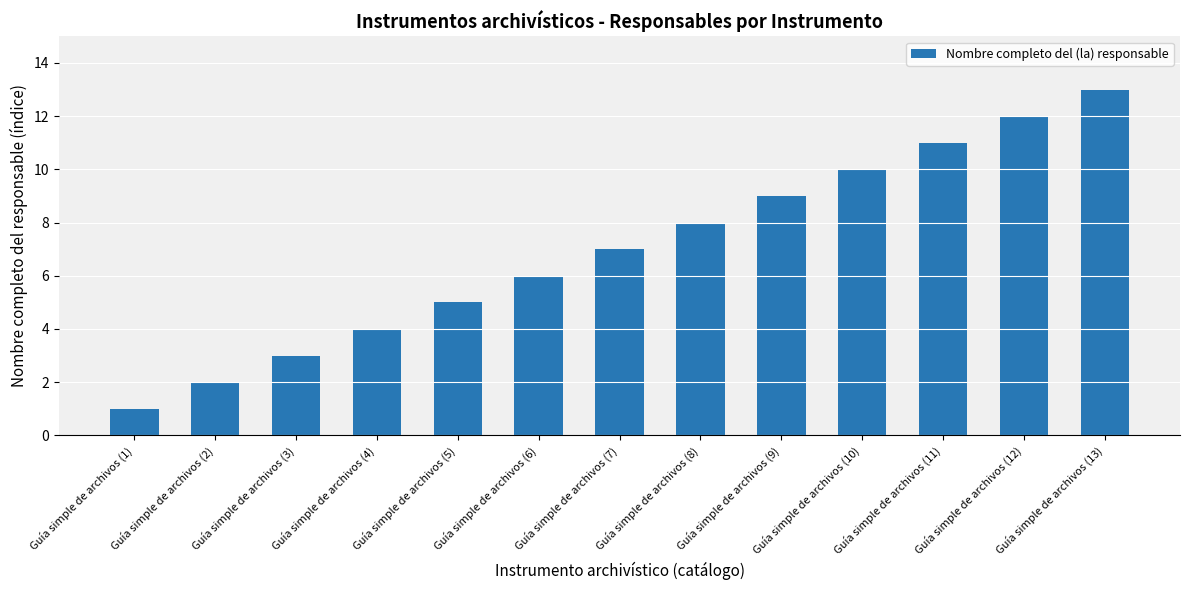

Which category has the highest value across all series?

Guía simple de archivos (13)